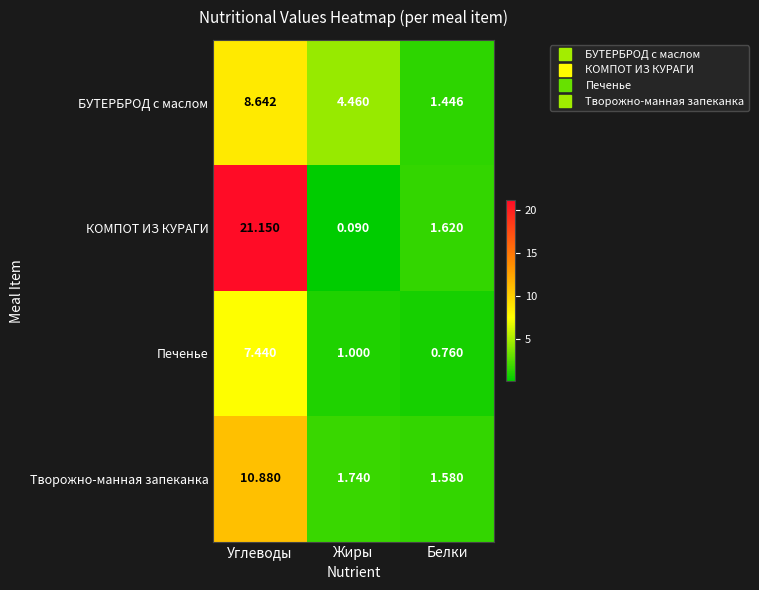

Which label corresponds to the largest value in the chart?

Углеводы